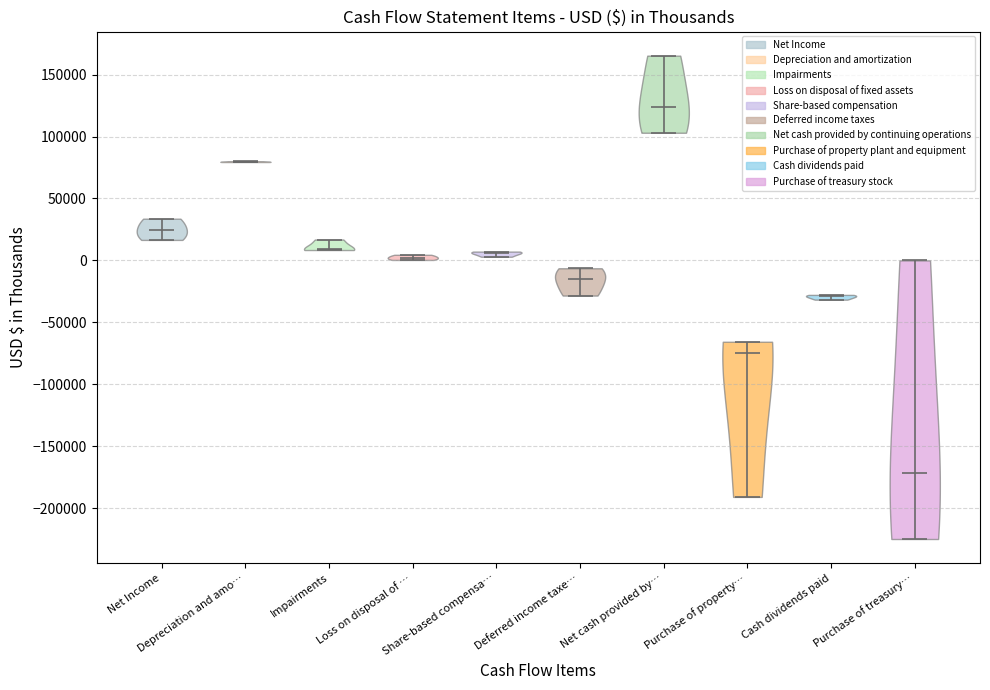

Reading left to right, read every violin against the y-axis: where its median line is, and the lowest and highest points it reaches. The values are not printed on the chart, so give them approximately, as read against the axis.

Net Income: median line 25000, lowest point 15000, highest point 35000
Depreciation and amo…: median line 80000, lowest point 80000, highest point 80000
Impairments: median line 10000, lowest point 10000, highest point 15000
Loss on disposal of …: median line 0, lowest point 0, highest point 5000
Share-based compensa…: median line 5000, lowest point 5000, highest point 5000
Deferred income taxe…: median line -15000, lowest point -30000, highest point -5000
Net cash provided by…: median line 125000, lowest point 105000, highest point 165000
Purchase of property…: median line -75000, lowest point -190000, highest point -65000
Cash dividends paid: median line -30000, lowest point -30000, highest point -30000
Purchase of treasury…: median line -170000, lowest point -225000, highest point 0